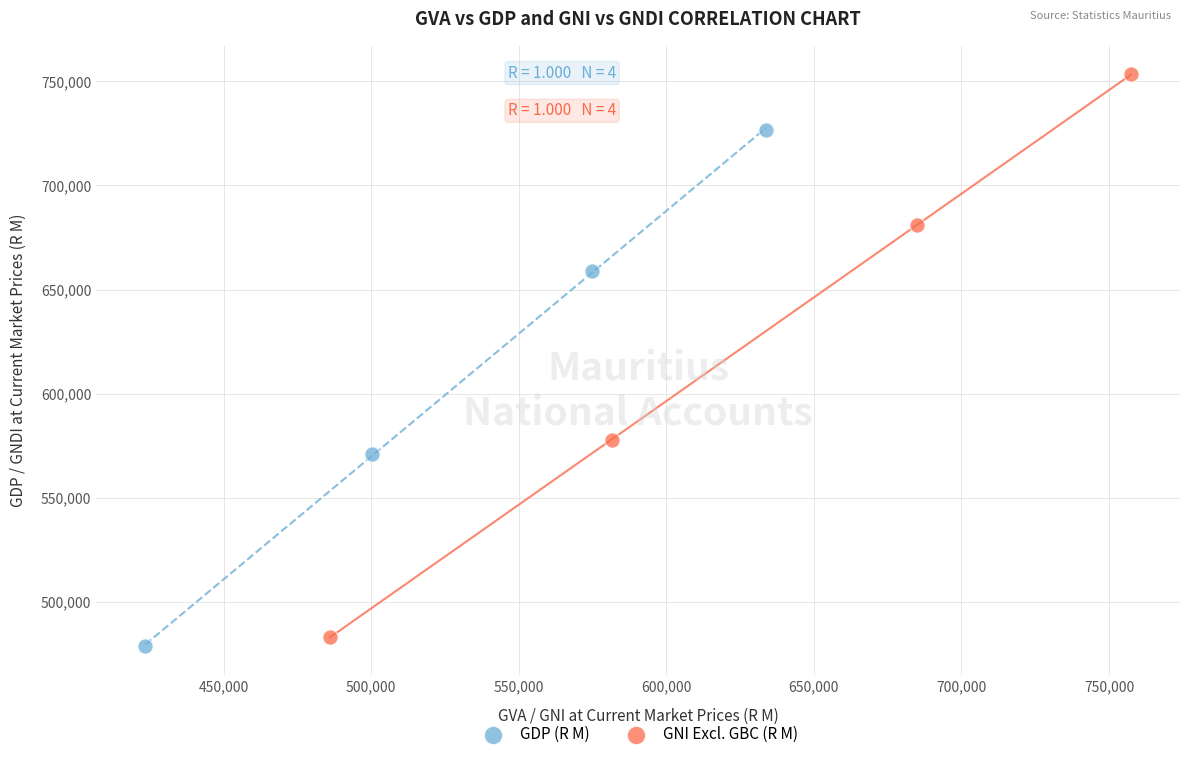

Which series has the widest spread of Y values?

GNI Excl. GBC (R M)